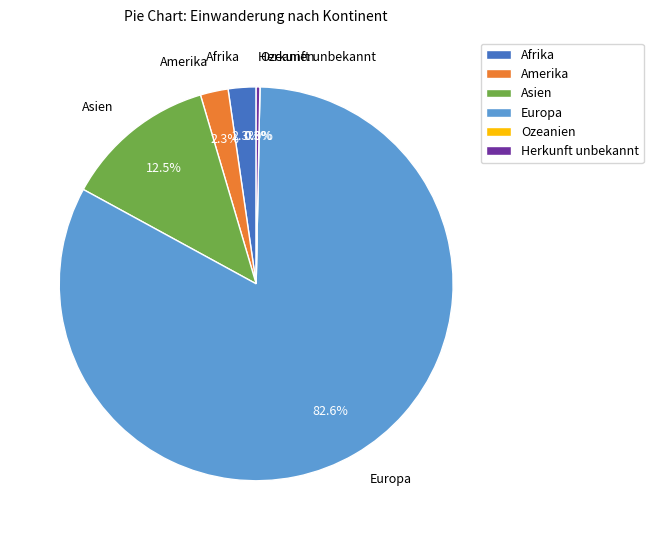

Which has a higher value, Amerika or Asien?

Asien